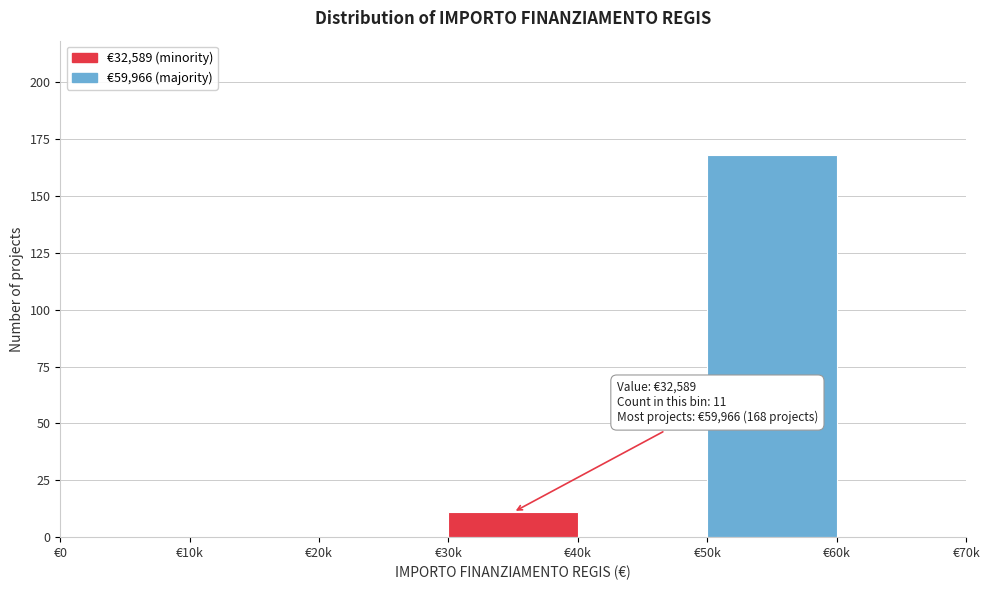

Reading left to right, transcribe all the data shown in this chart.

€0=0	€10k=0	€20k=0	€30k=11	€40k=0	€50k=168	€60k=0